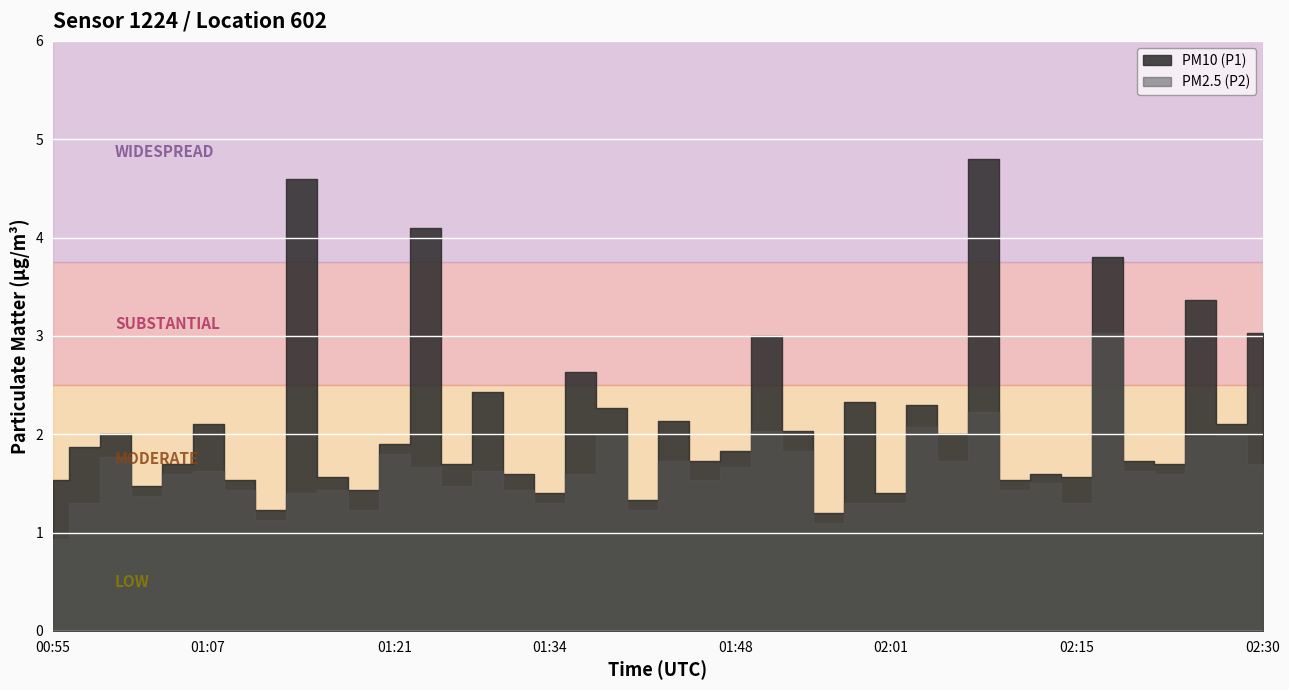

What is the highest value of the PM2.5 (P2) series?

3.0